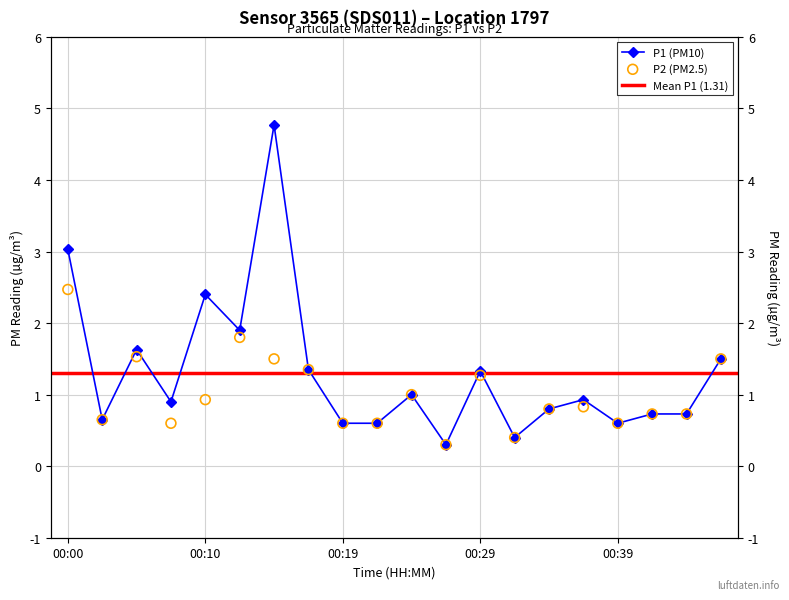

At how many categories does at least one series exceed 0?

20